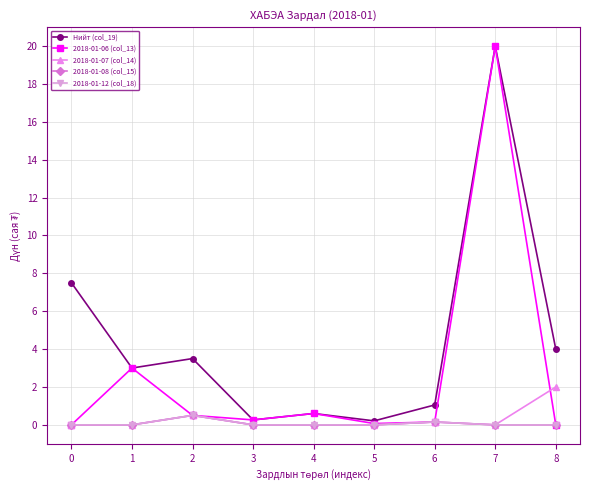

What is the difference between the Нийт (col_19) values at 4 and 6?

0.5